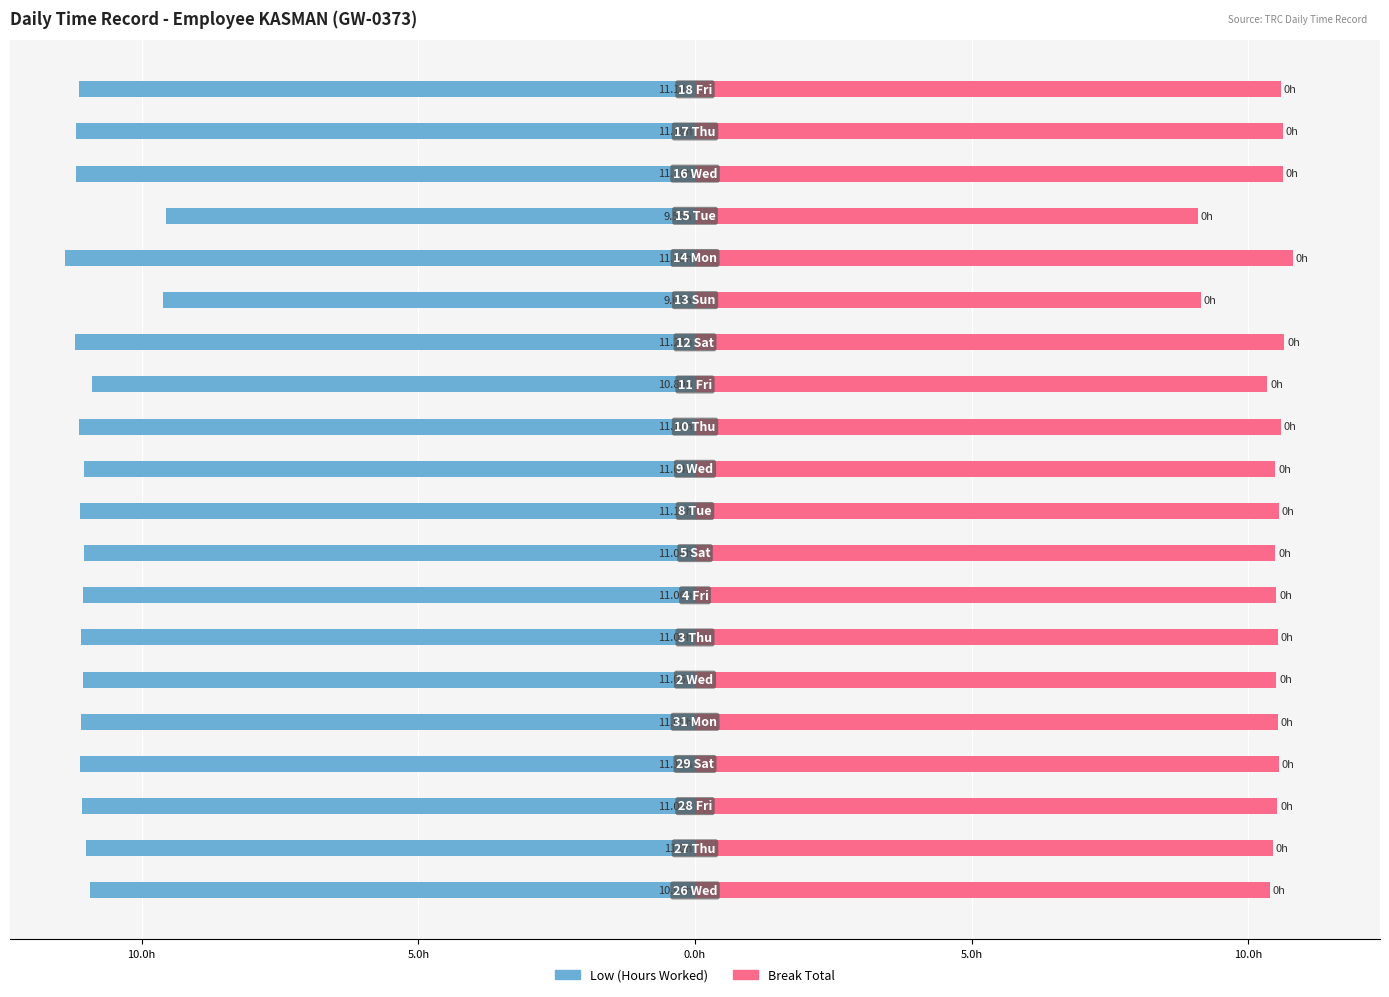

Is the value of Break Total (0) at 10.0h greater than the value of Low (Hours Worked) at 9?

Yes